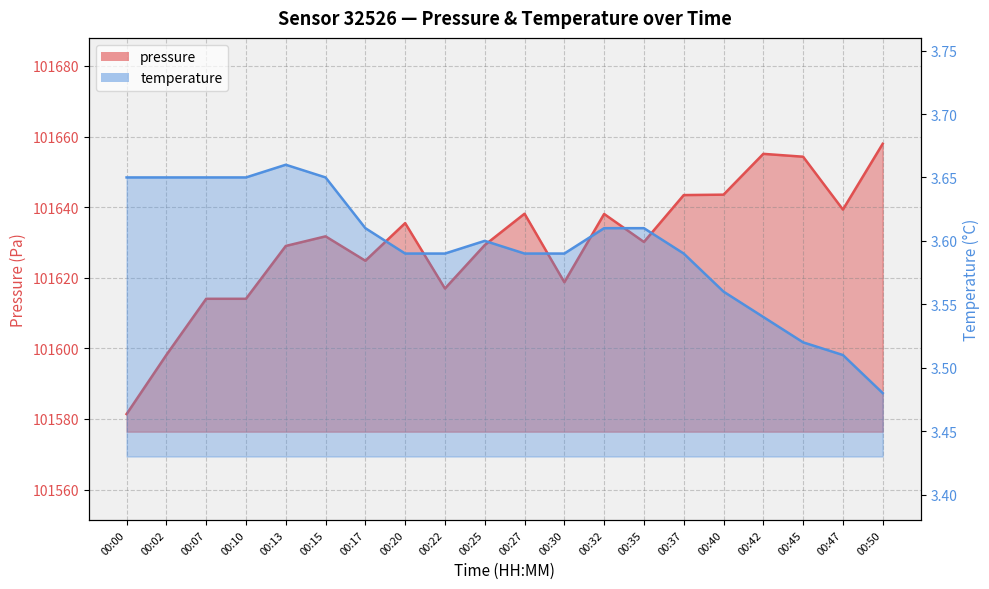

How many lines are shown in the chart?

2